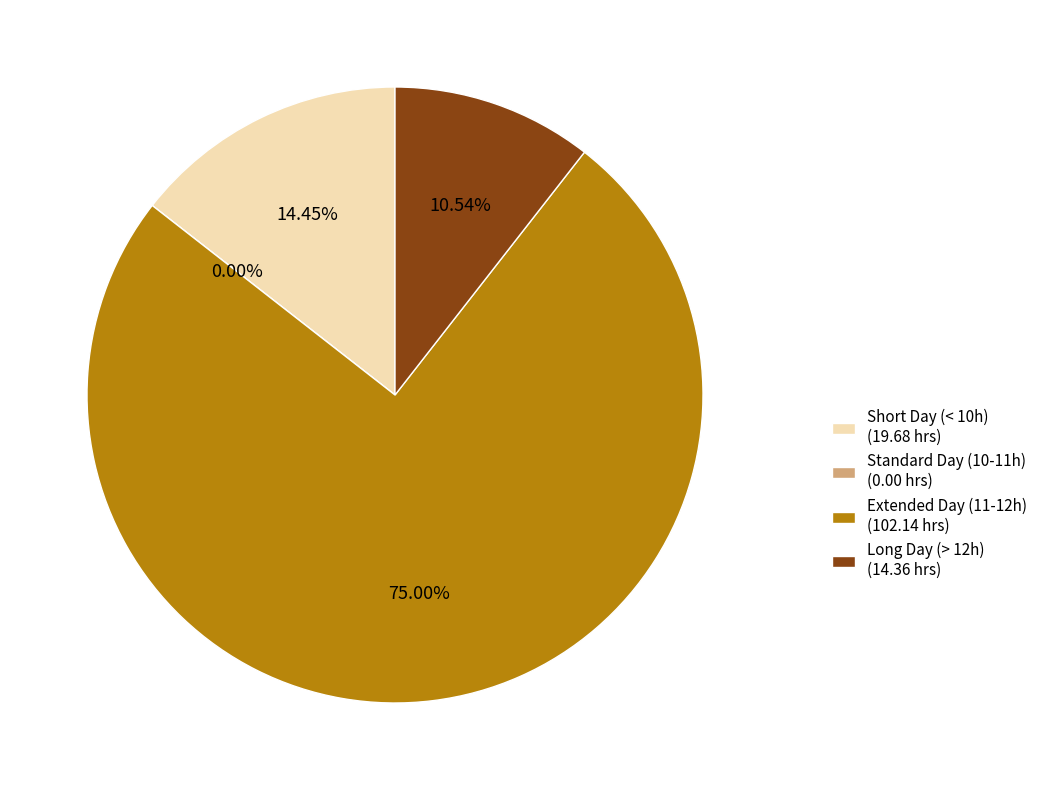

True or false: 5-Mon accounts for 22% of the total.

False